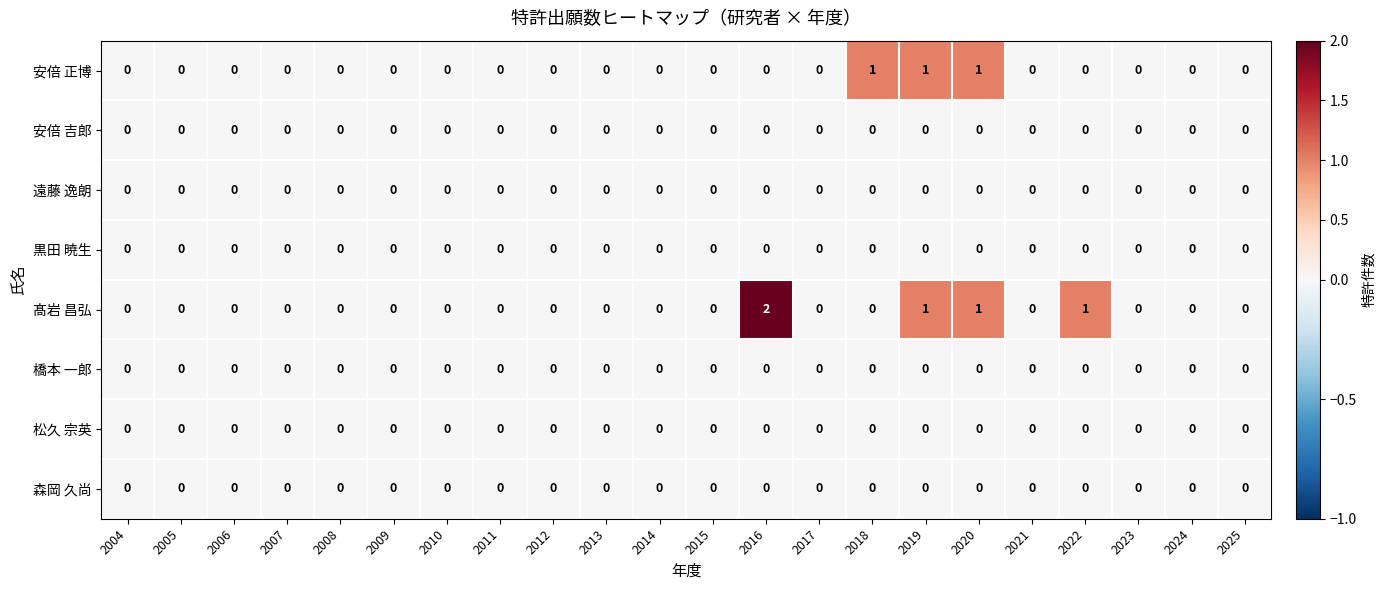

Which series has the largest total across all categories?

髙岩 昌弘